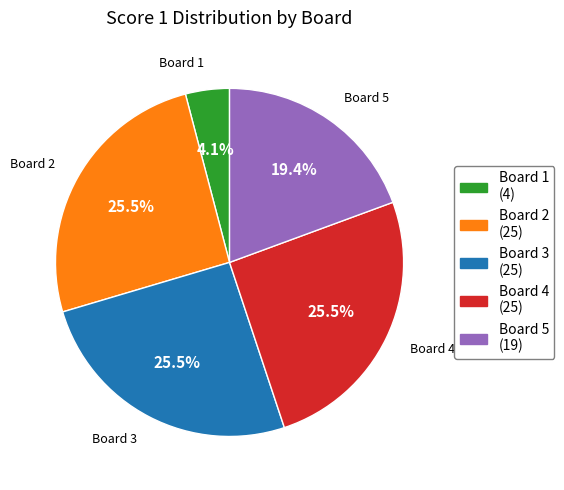

Is there any slice that represents more than half of the pie?

No